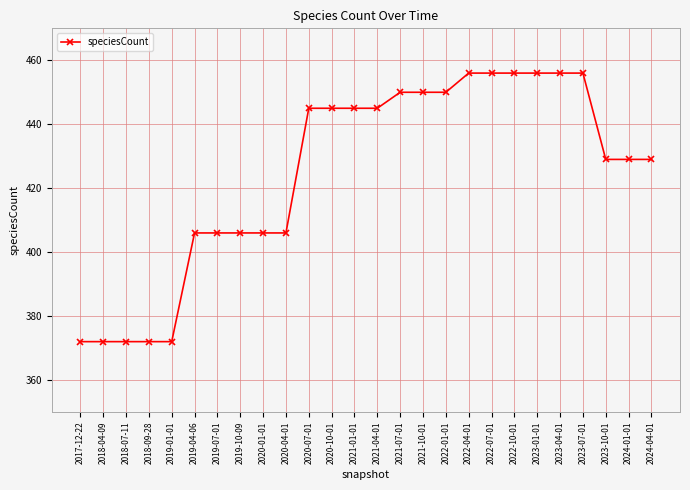

What is the label of the 20th point from the right?

2019-07-01